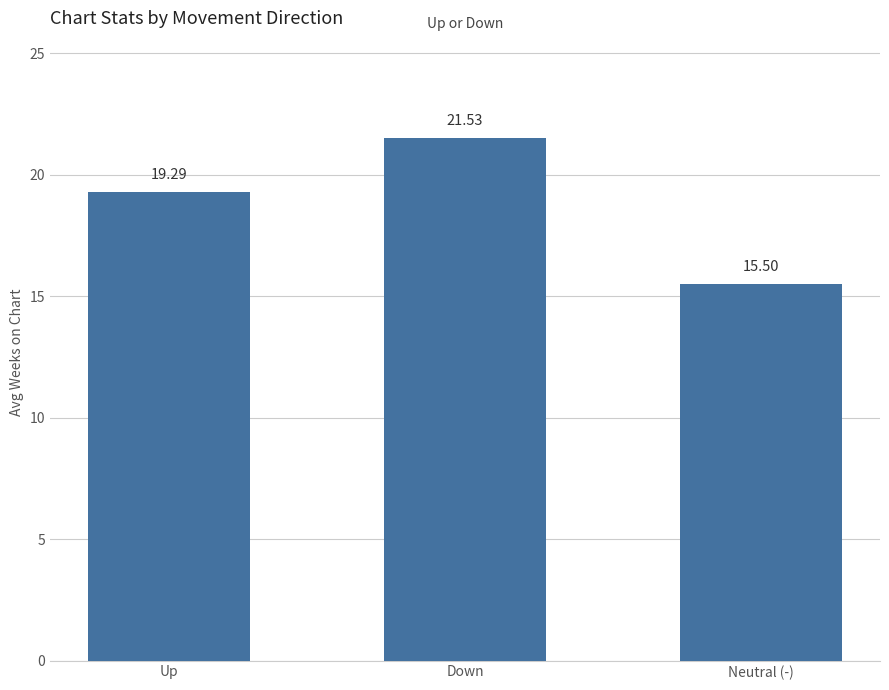

What is the minimum value shown in the chart?

15.5